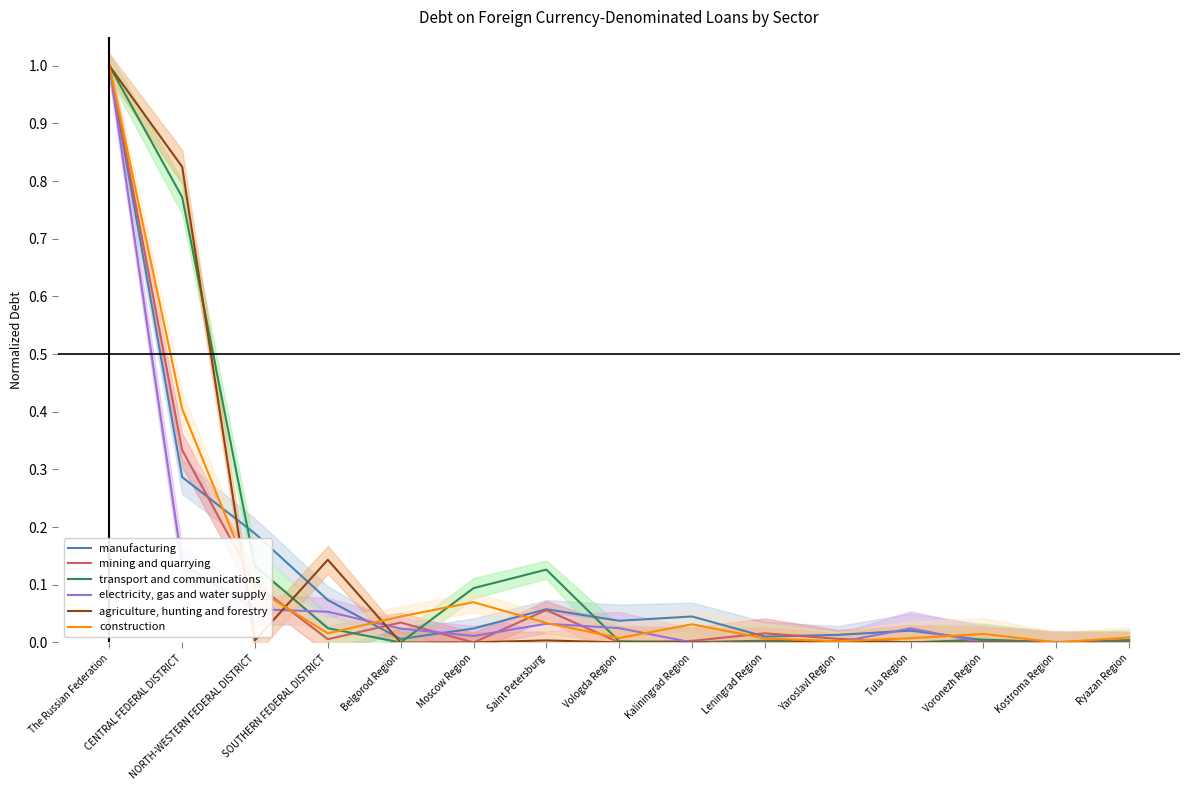

Reading right to left, extract all data points from this chart.

manufacturing: Ryazan Region=0.0	Kostroma Region=0.0	Voronezh Region=0.0	Tula Region=0.0	Yaroslavl Region=0.0	Leningrad Region=0.0	Kaliningrad Region=0.0	Vologda Region=0.0	Saint Petersburg=0.1	Moscow Region=0.0	Belgorod Region=0.0	SOUTHERN FEDERAL DISTRICT=0.1	NORTH-WESTERN FEDERAL DISTRICT=0.2	CENTRAL FEDERAL DISTRICT=0.3	The Russian Federation=1.0
mining and quarrying: Ryazan Region=0.0	Kostroma Region=0.0	Voronezh Region=0.0	Tula Region=0.0	Yaroslavl Region=0.0	Leningrad Region=0.0	Kaliningrad Region=0.0	Vologda Region=0.0	Saint Petersburg=0.1	Moscow Region=0.0	Belgorod Region=0.0	SOUTHERN FEDERAL DISTRICT=0.0	NORTH-WESTERN FEDERAL DISTRICT=0.1	CENTRAL FEDERAL DISTRICT=0.3	The Russian Federation=1.0
transport and communications: Ryazan Region=0.0	Kostroma Region=0.0	Voronezh Region=0.0	Tula Region=0.0	Yaroslavl Region=0.0	Leningrad Region=0.0	Kaliningrad Region=0.0	Vologda Region=0.0	Saint Petersburg=0.1	Moscow Region=0.1	Belgorod Region=0.0	SOUTHERN FEDERAL DISTRICT=0.0	NORTH-WESTERN FEDERAL DISTRICT=0.1	CENTRAL FEDERAL DISTRICT=0.8	The Russian Federation=1.0
electricity, gas and water supply: Ryazan Region=0.0	Kostroma Region=0.0	Voronezh Region=0.0	Tula Region=0.0	Yaroslavl Region=0.0	Leningrad Region=0.0	Kaliningrad Region=0.0	Vologda Region=0.0	Saint Petersburg=0.0	Moscow Region=0.0	Belgorod Region=0.0	SOUTHERN FEDERAL DISTRICT=0.1	NORTH-WESTERN FEDERAL DISTRICT=0.1	CENTRAL FEDERAL DISTRICT=0.1	The Russian Federation=1.0
agriculture, hunting and forestry: Ryazan Region=0.0	Kostroma Region=0.0	Voronezh Region=0.0	Tula Region=0.0	Yaroslavl Region=0.0	Leningrad Region=0.0	Kaliningrad Region=0.0	Vologda Region=0.0	Saint Petersburg=0.0	Moscow Region=0.0	Belgorod Region=0.0	SOUTHERN FEDERAL DISTRICT=0.1	NORTH-WESTERN FEDERAL DISTRICT=0.0	CENTRAL FEDERAL DISTRICT=0.8	The Russian Federation=1.0
construction: Ryazan Region=0.0	Kostroma Region=0.0	Voronezh Region=0.0	Tula Region=0.0	Yaroslavl Region=0.0	Leningrad Region=0.0	Kaliningrad Region=0.0	Vologda Region=0.0	Saint Petersburg=0.0	Moscow Region=0.1	Belgorod Region=0.0	SOUTHERN FEDERAL DISTRICT=0.0	NORTH-WESTERN FEDERAL DISTRICT=0.1	CENTRAL FEDERAL DISTRICT=0.4	The Russian Federation=1.0